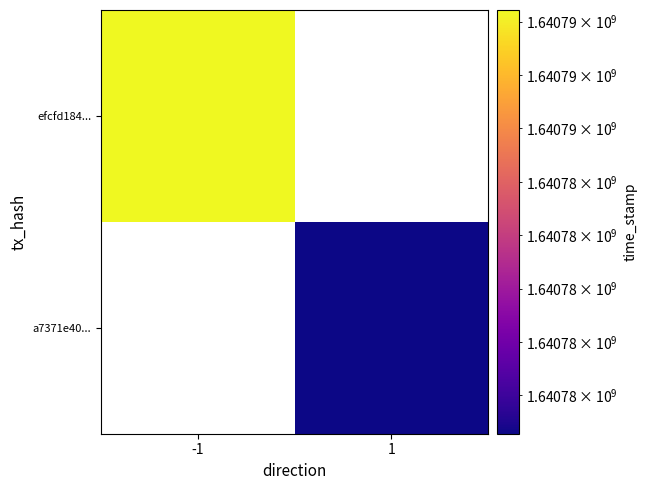

How many values in efcfd184787fb136108abe6e86b8ae5ddbe696f are above zero?

1